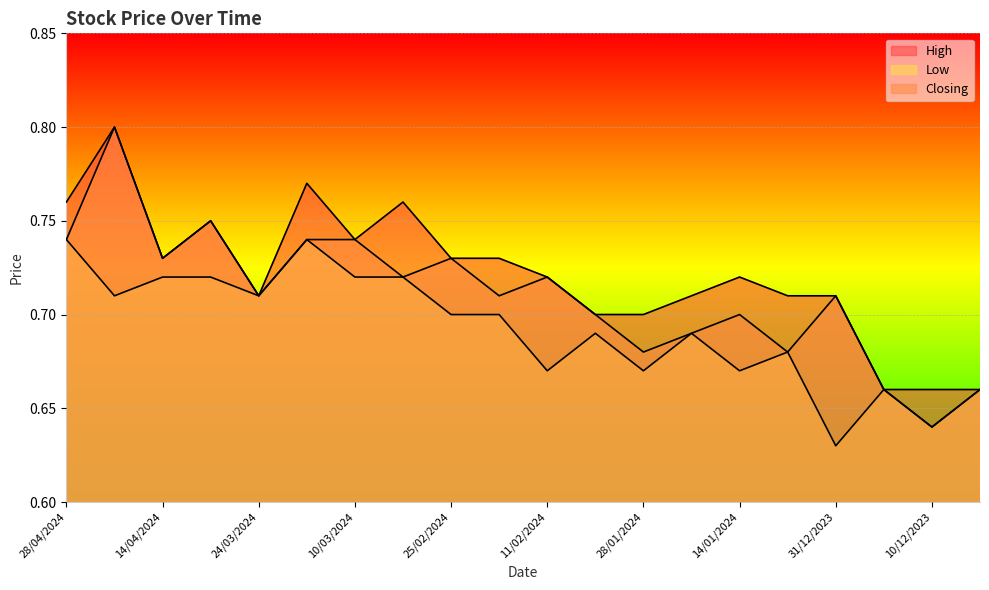

What is the difference between the Low values at 10/12/2023 and 18/02/2024?

0.1